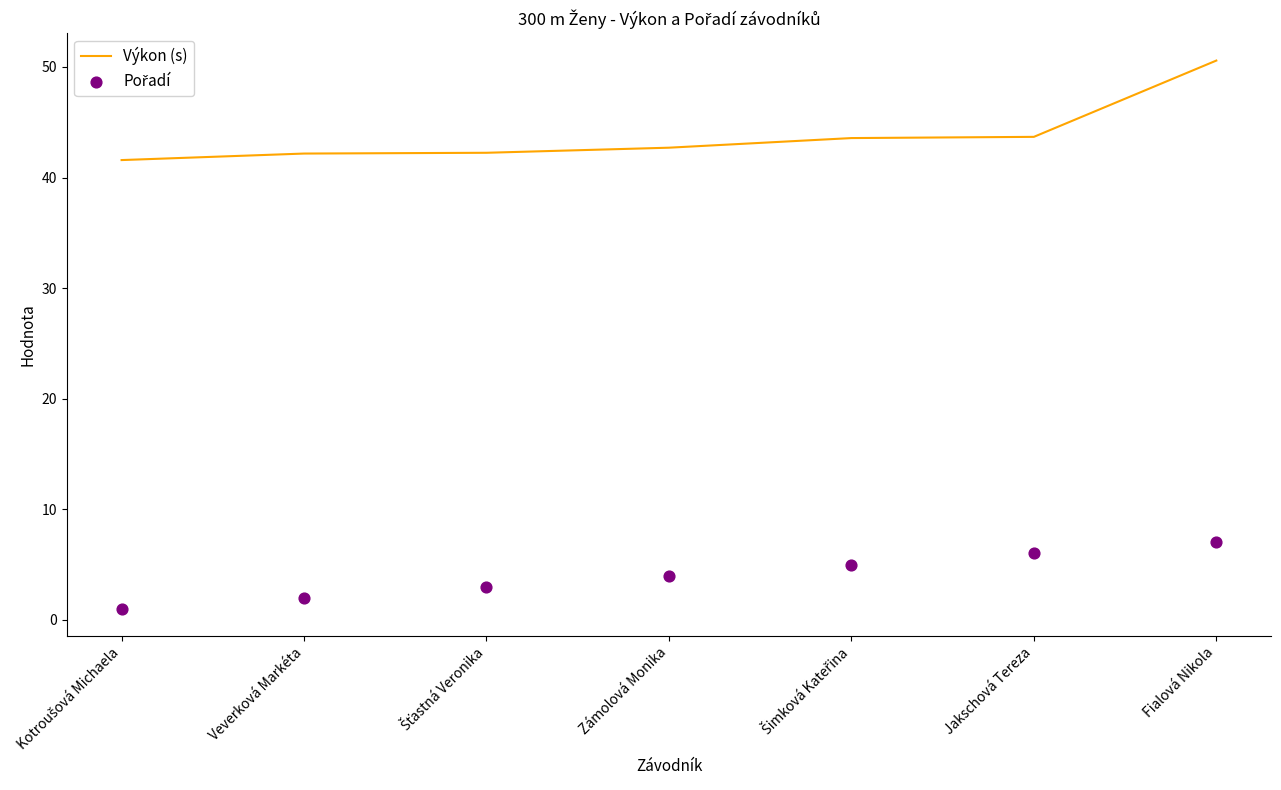

Which series contains the highest Y value?

Výkon (s)